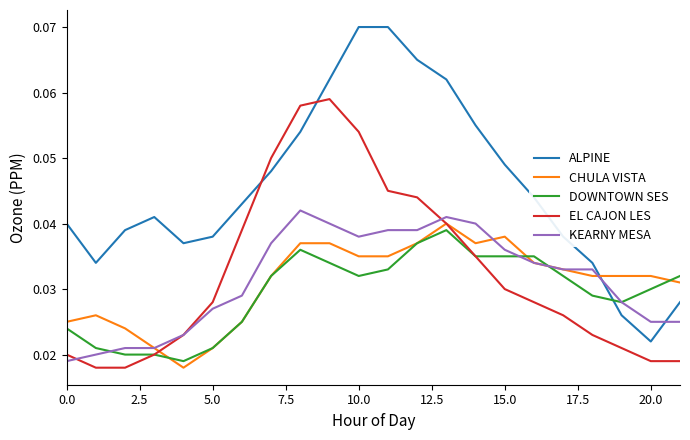

Which series has the widest spread of values?

ALPINE